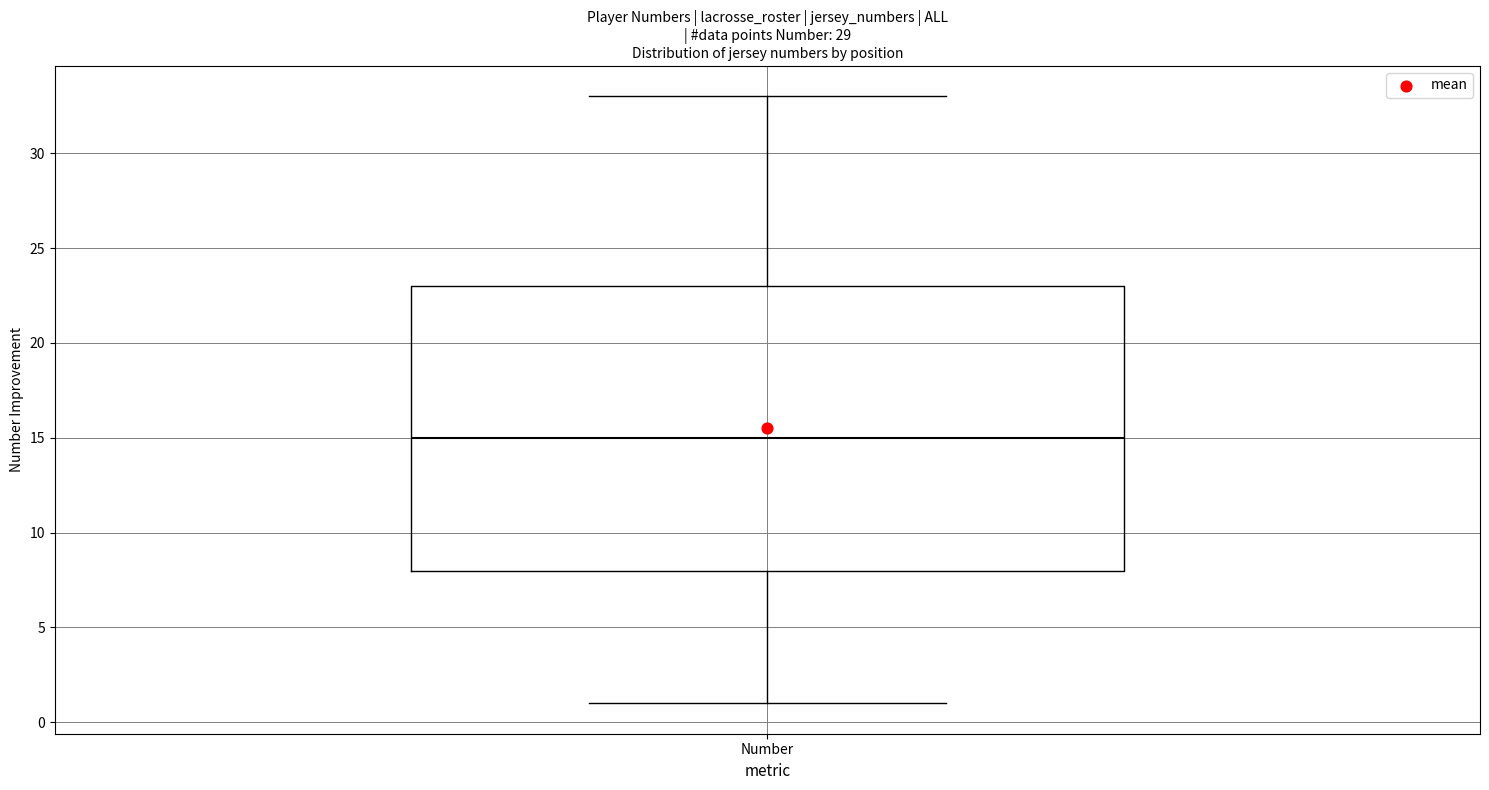

Transcribe this box plot: give where the median line is, the range the box spans, and where the two whiskers end, as read against the y-axis. The values are not printed on the chart, so give them approximately, as read against the axis.

median 15, box 8 to 23, whiskers 1 to 33